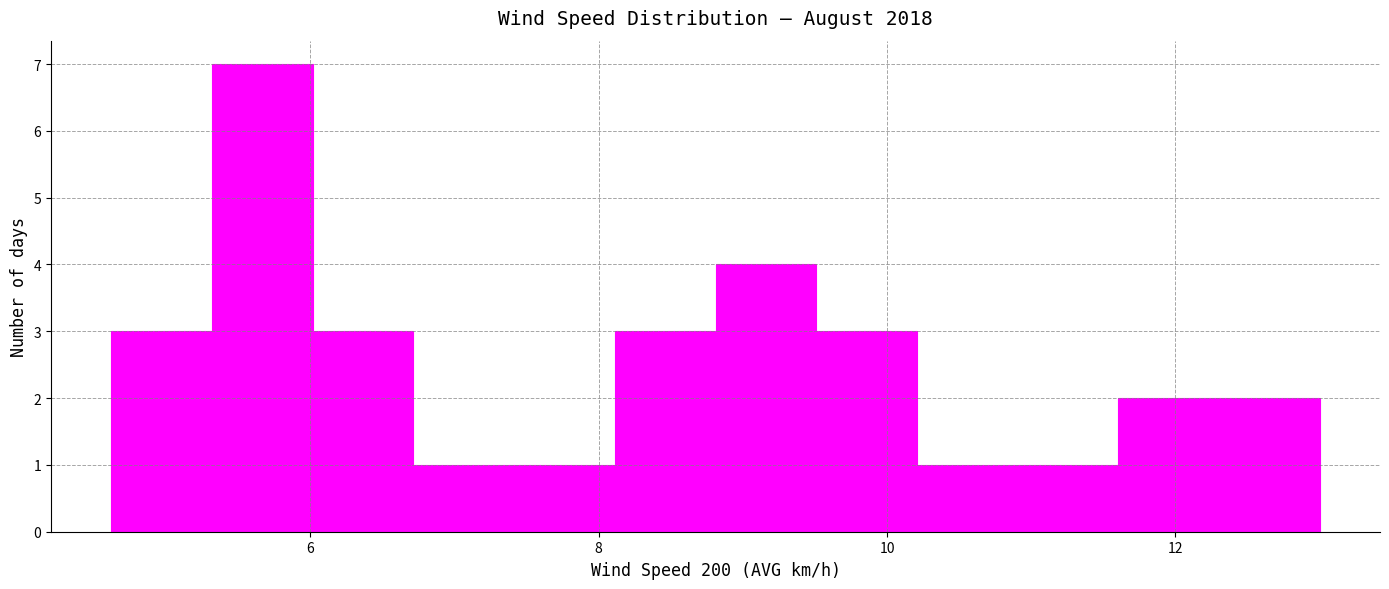

Read against the x-axis, roughly where is the centre of the tallest bar?

5.6